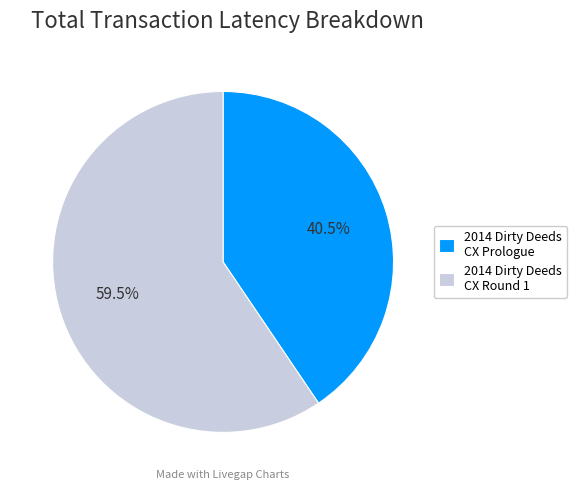

True or false: 2014 Dirty Deeds CX Round 1 accounts for 67% of the total.

False